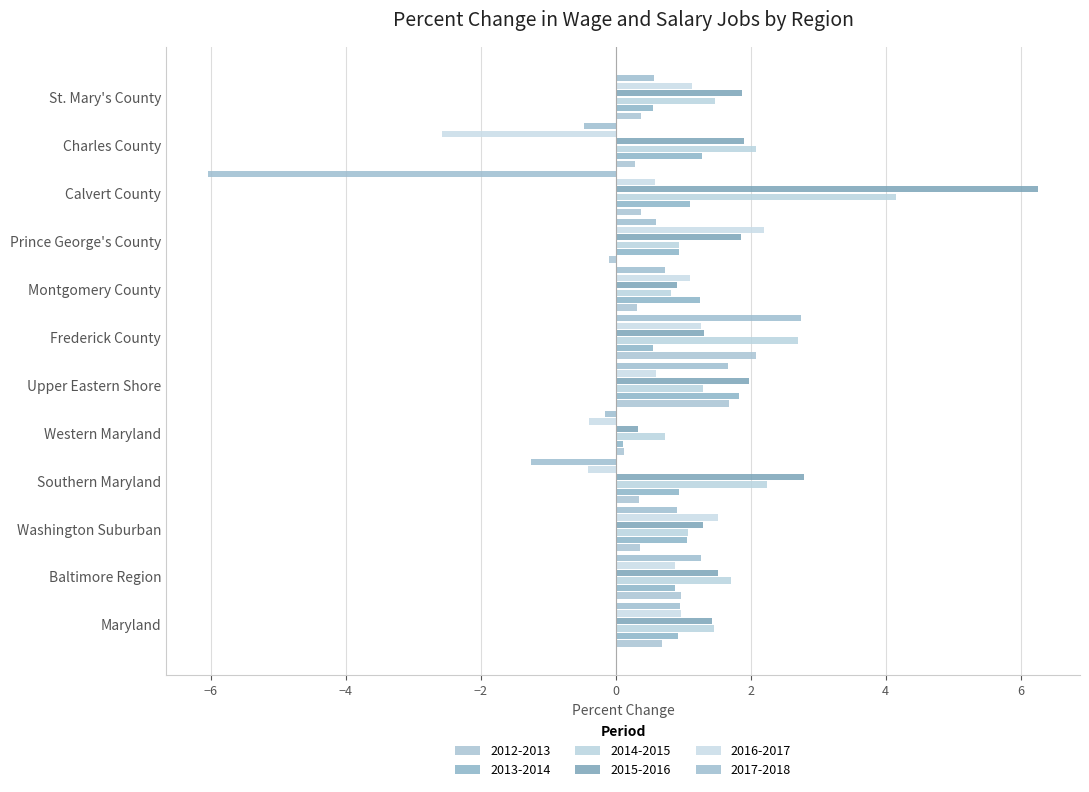

What is the value of the 2014-2015 bar at the 11th from the left?

2.1